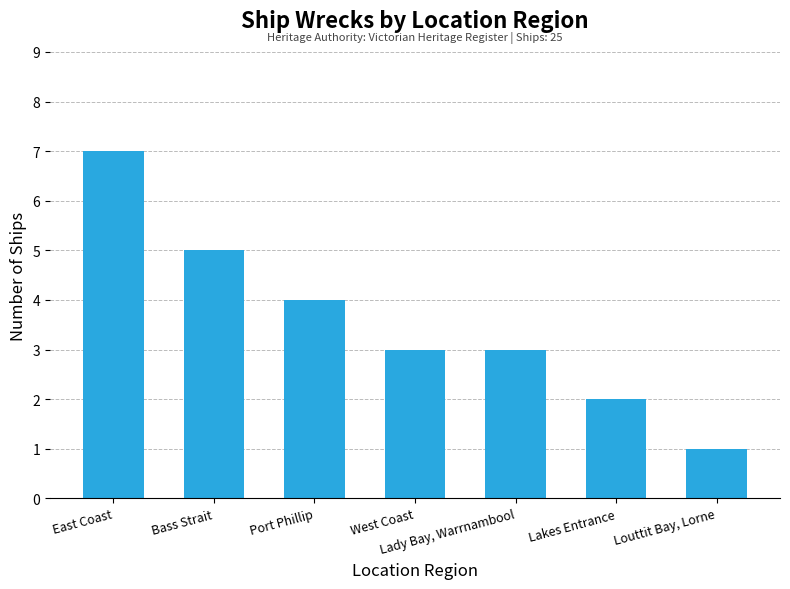

Are the bars grouped side by side (vs. stacked)?

No